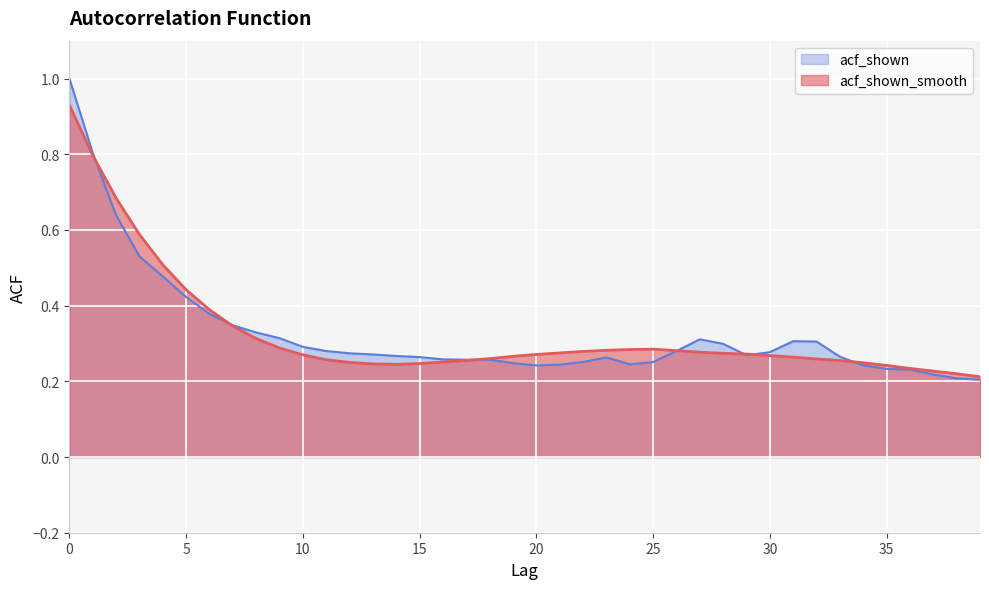

Rank the series at 30 from lowest to highest value.

acf_shown_smooth, acf_shown